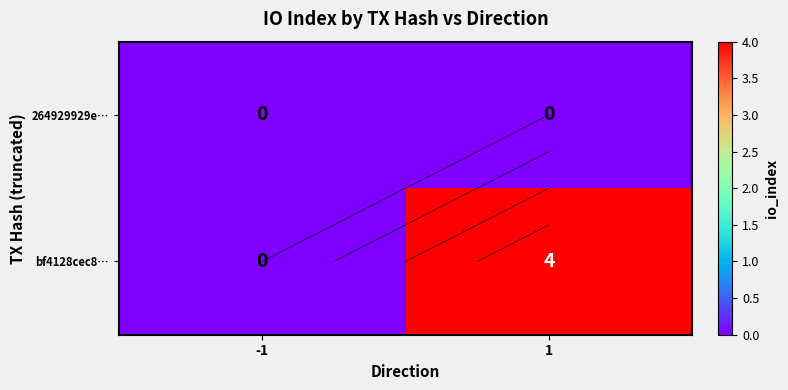

The value of bf4128cec8… at 1 is 4. True or false?

True